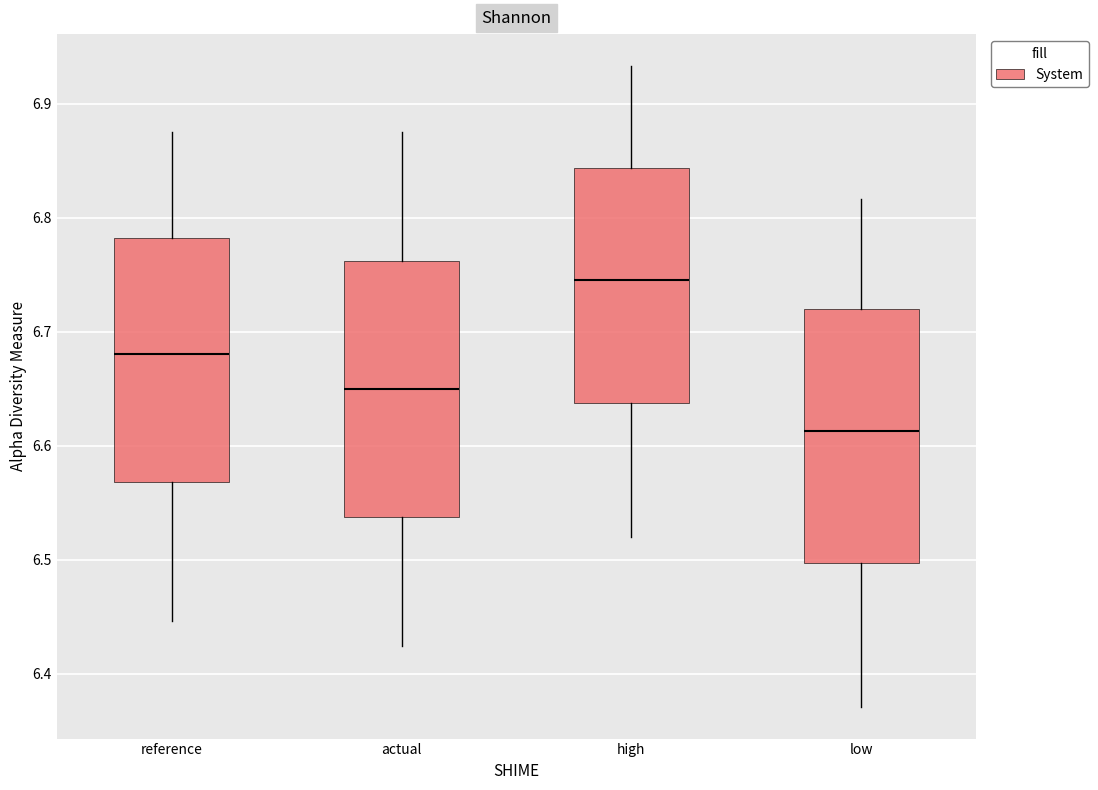

Reading left to right, transcribe this box plot: for each box, give where its median line is, the range the box spans, and where its two whiskers end, as read against the y-axis. The values are not printed on the chart, so give them approximately, as read against the axis.

reference: median 6.68, box 6.57 to 6.78, whiskers 6.45 to 6.88
actual: median 6.65, box 6.54 to 6.76, whiskers 6.42 to 6.88
high: median 6.75, box 6.64 to 6.84, whiskers 6.52 to 6.93
low: median 6.61, box 6.50 to 6.72, whiskers 6.37 to 6.82